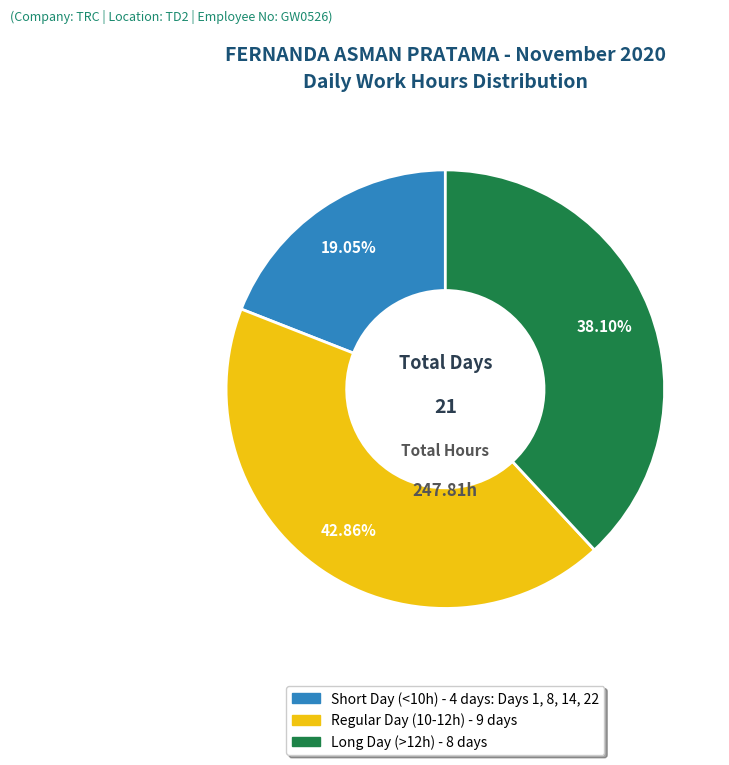

Is there a majority slice in this chart?

No